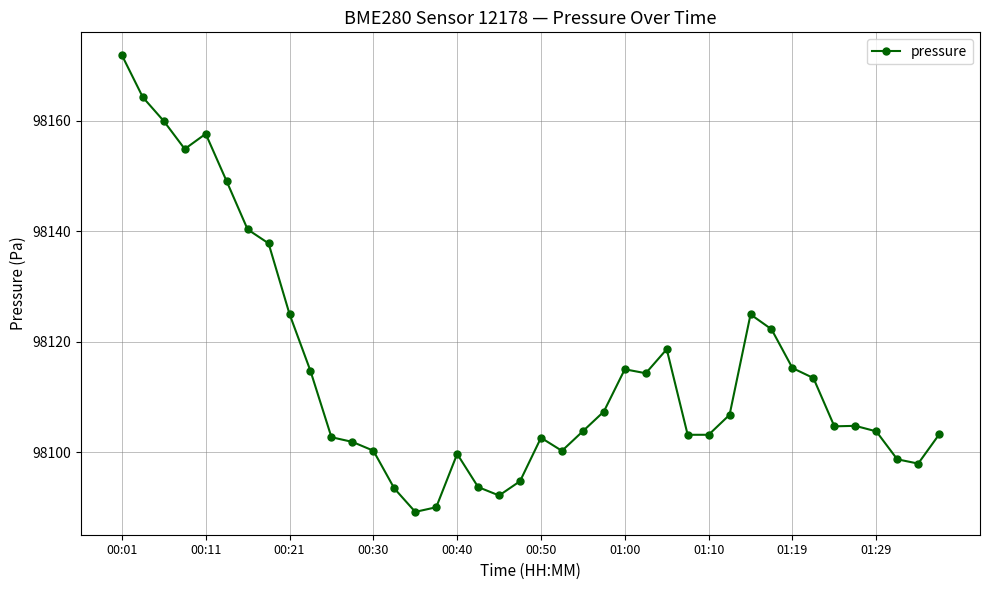

True or false: the data has more than 2 interior local peaks.

True